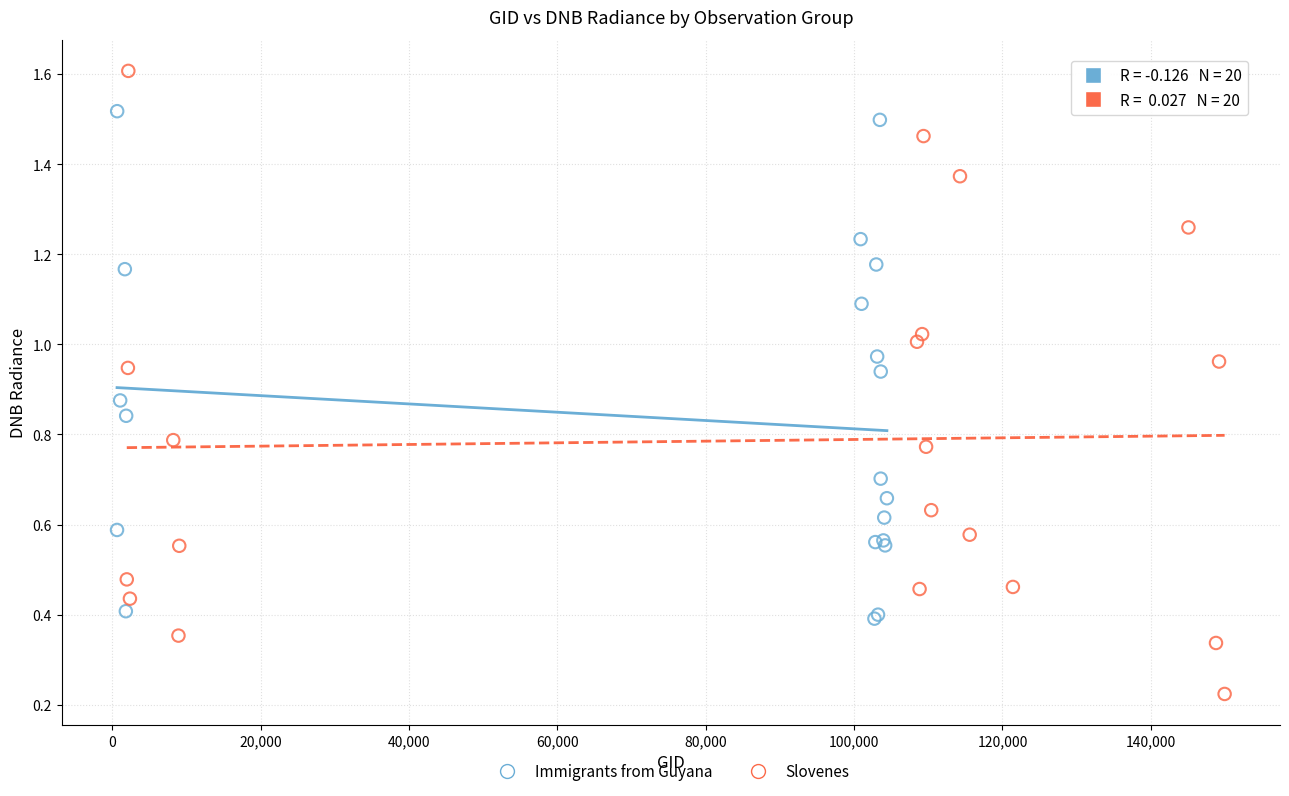

What are all the series names shown in the legend?

Immigrants from Guyana, Slovenes